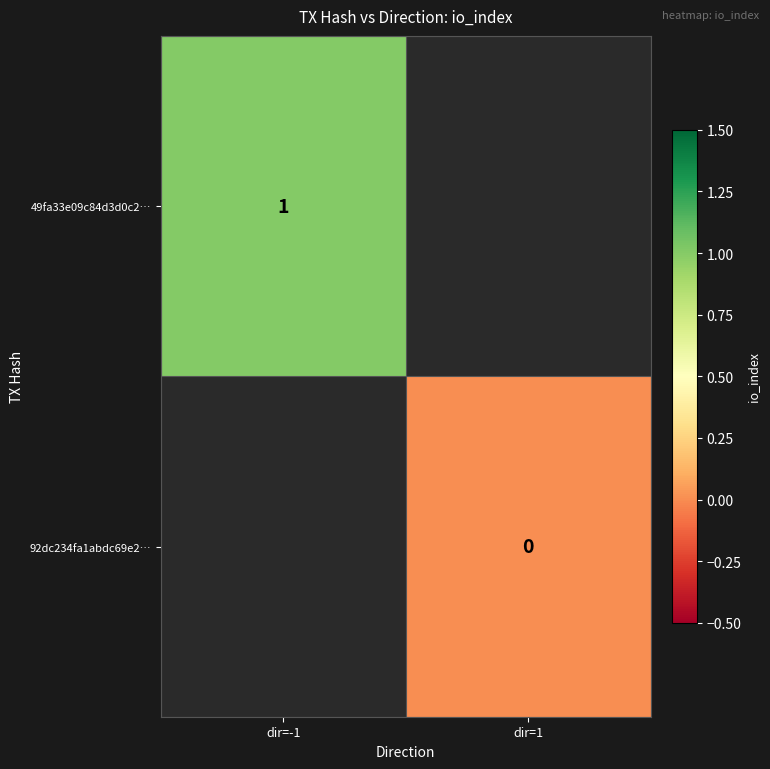

At how many categories does at least one series exceed 0?

1